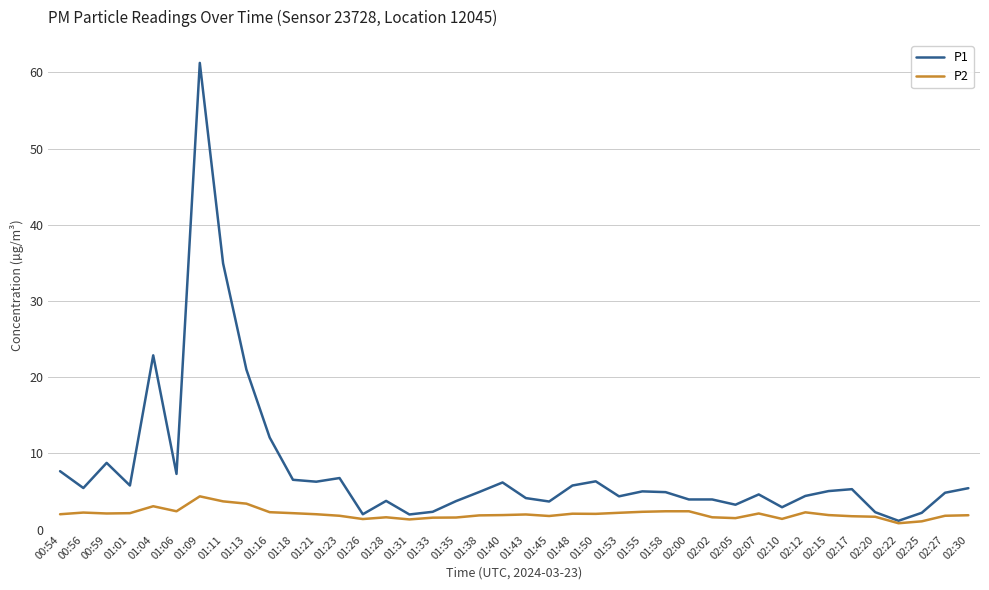

Does the chart have visible grid lines?

Yes